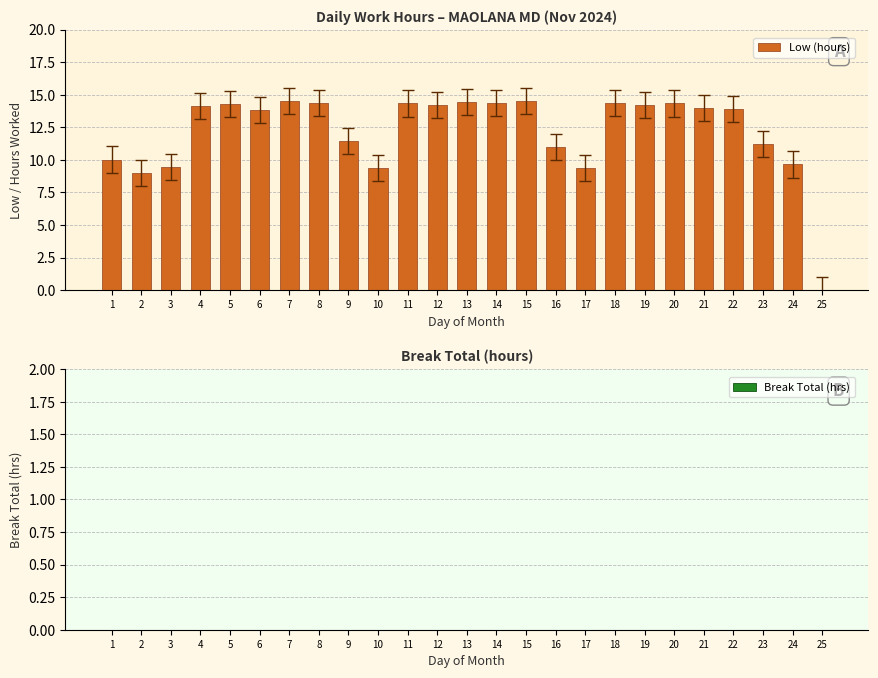

The chart shows a value of 18.3 at 9. True or false?

False